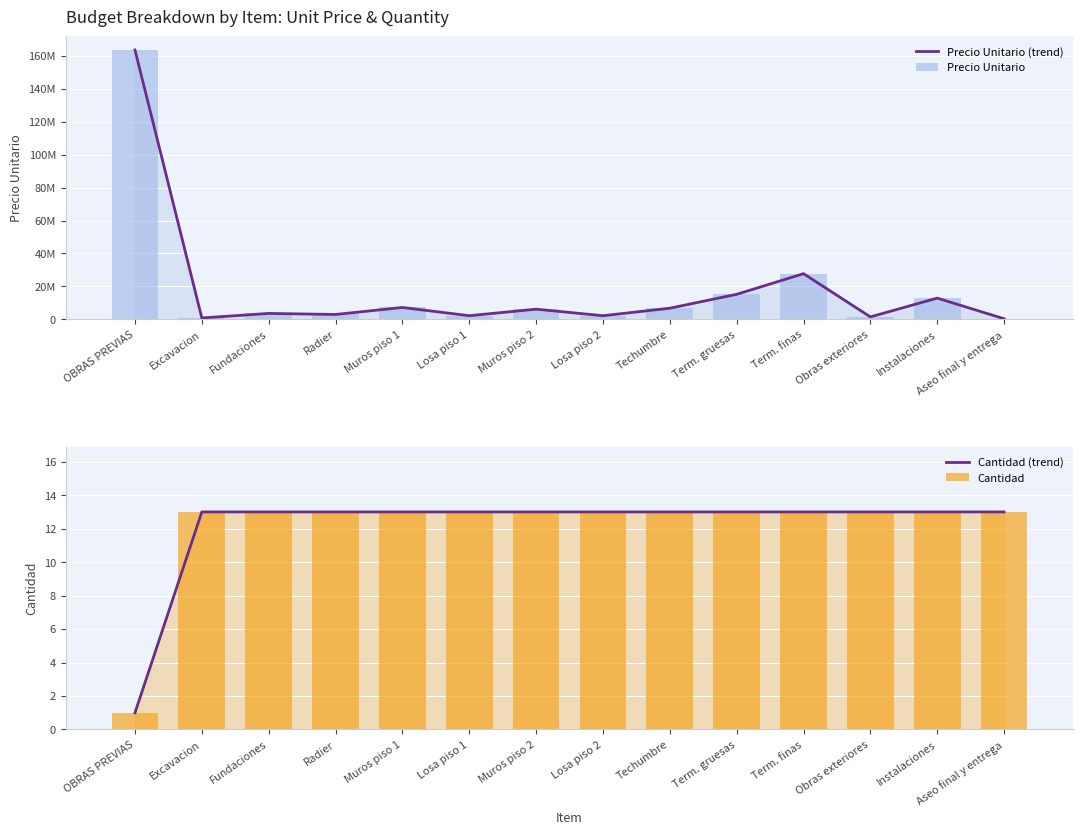

What is the difference between the highest and lowest values at Fundaciones?

3602499